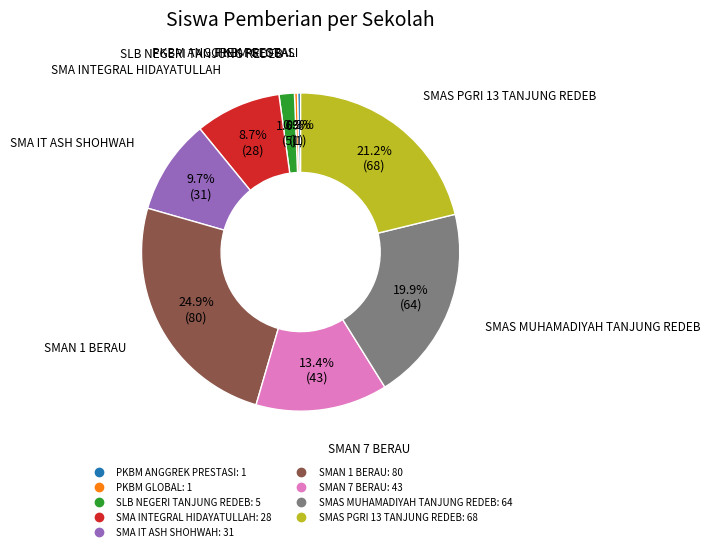

To the nearest percent, what portion does SMA IT ASH SHOHWAH represent?

10%